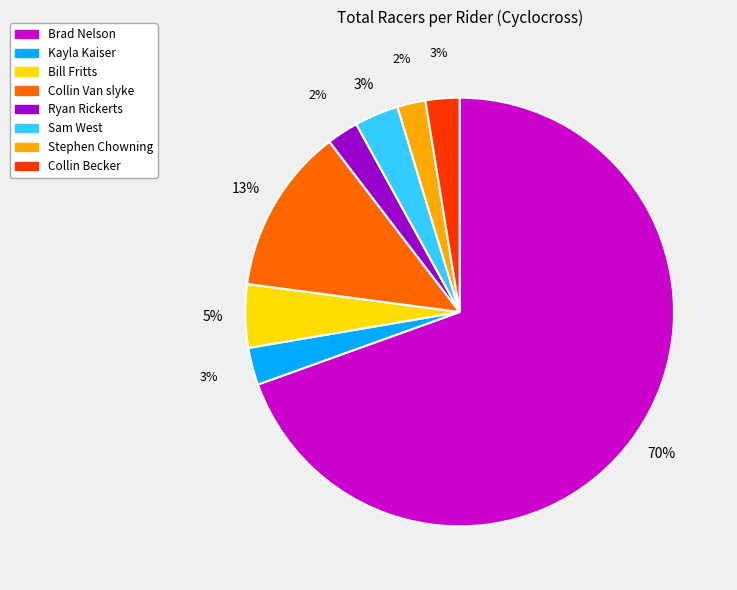

What is the largest slice in the pie chart?

Brad Nelson